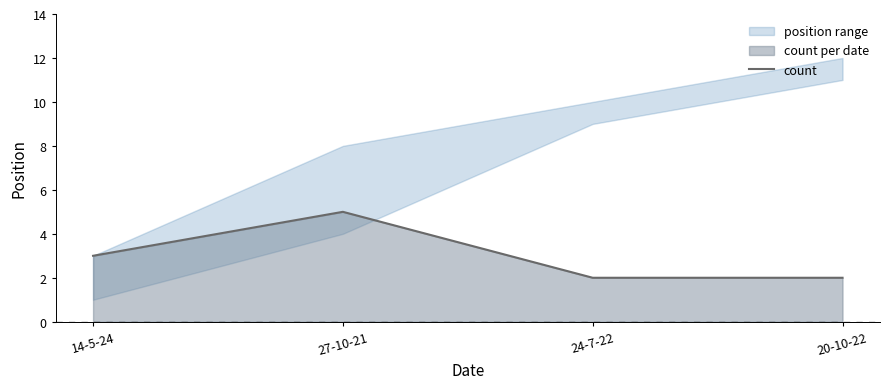

What is the minimum value shown in the chart?

2